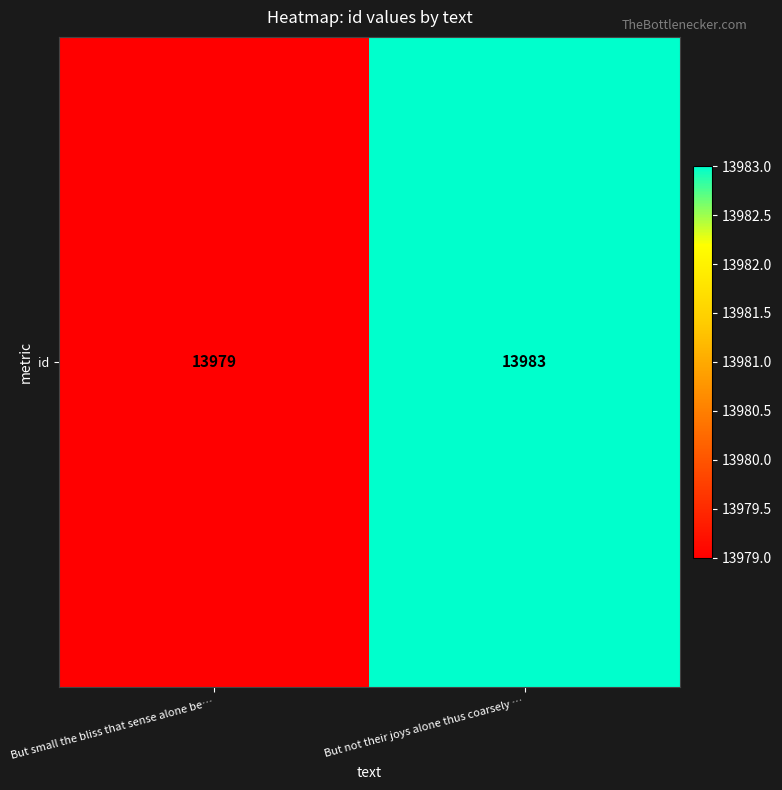

What is the sum of all values?

27962